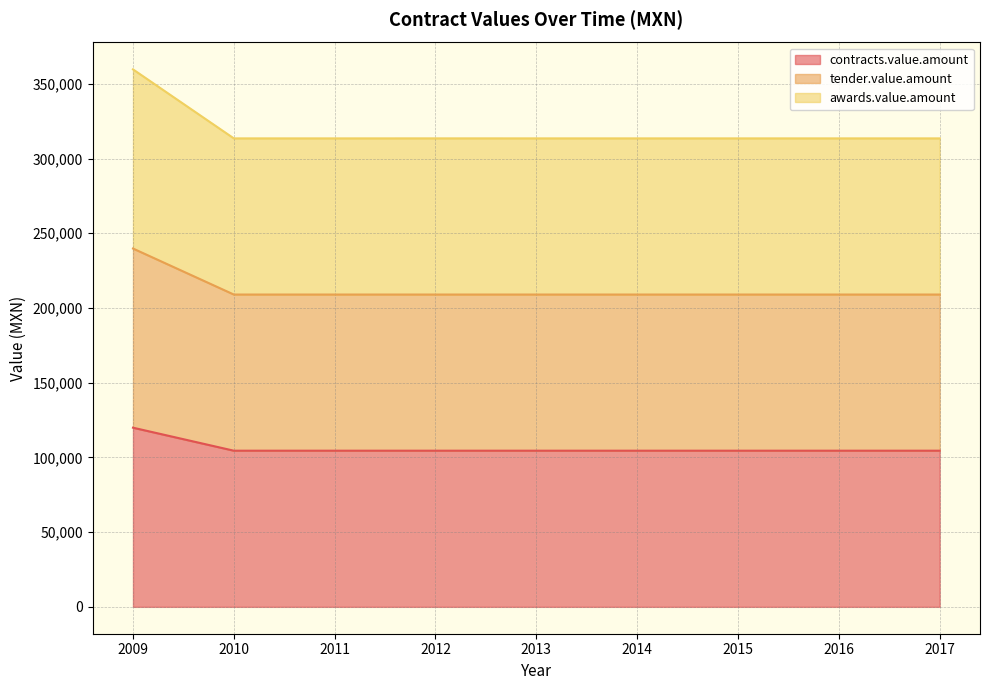

Reading left to right, extract all data points from this chart.

contracts.value.amount: 119892.0	104497.4	104496.4	104500.0	104497.4	104497.4	104497.4	104497.4	104497.4
tender.value.amount: 239784.0	208994.9	208992.7	209000.0	208994.9	208994.9	208994.9	208994.9	208994.9
awards.value.amount: 359676.0	313492.3	313489.1	313500.0	313492.3	313492.3	313492.3	313492.3	313492.3